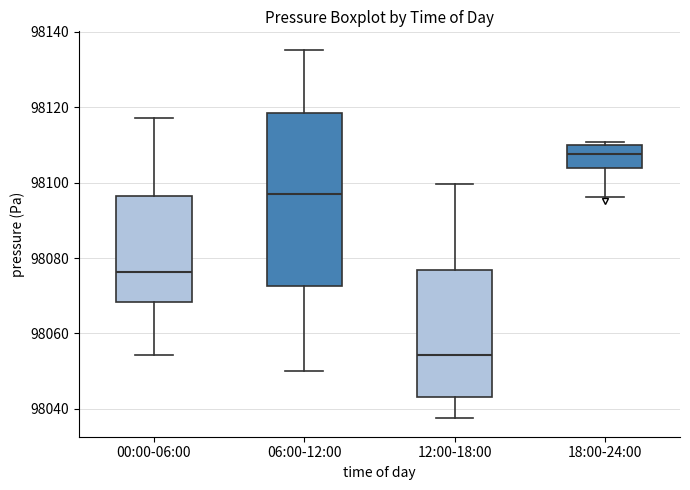

Comparing the boxes themselves (not the whiskers), which one is the tallest?

06:00-12:00